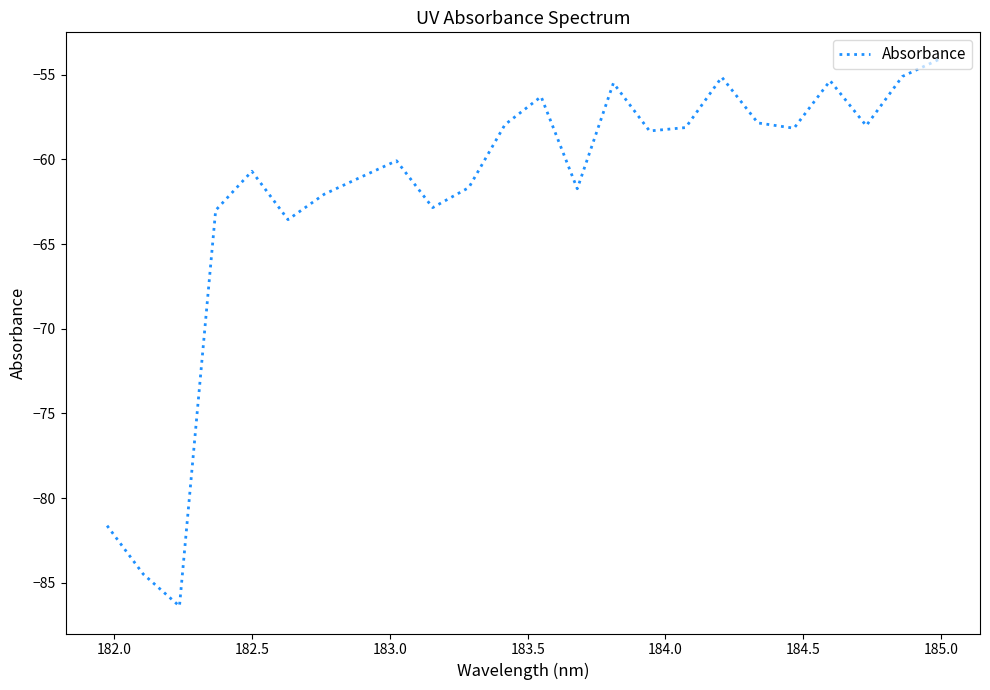

What is the greatest value displayed?

-54.1